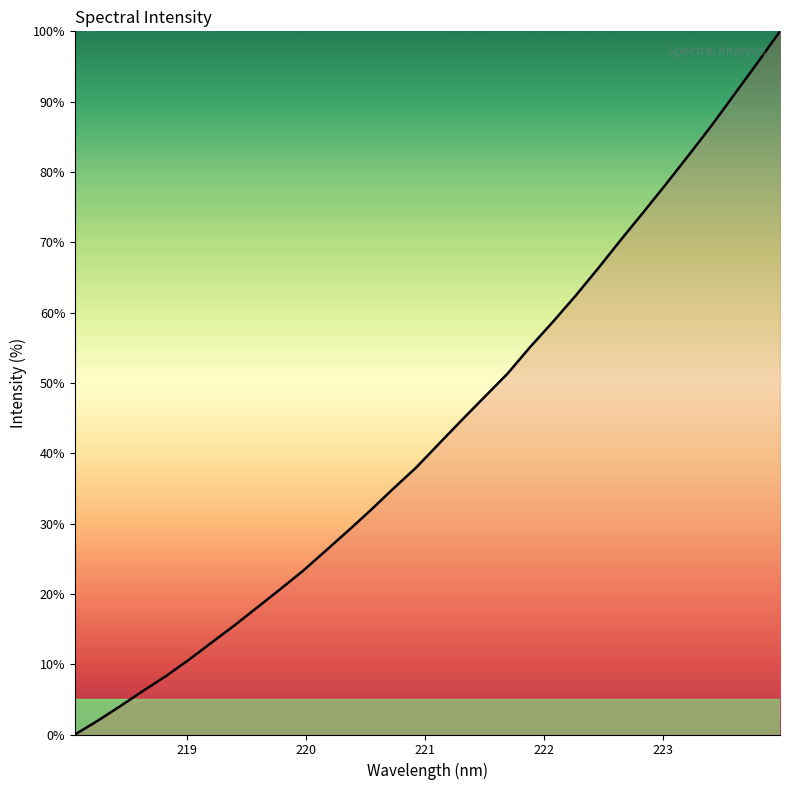

What is the difference between the maximum and minimum values?

100.0